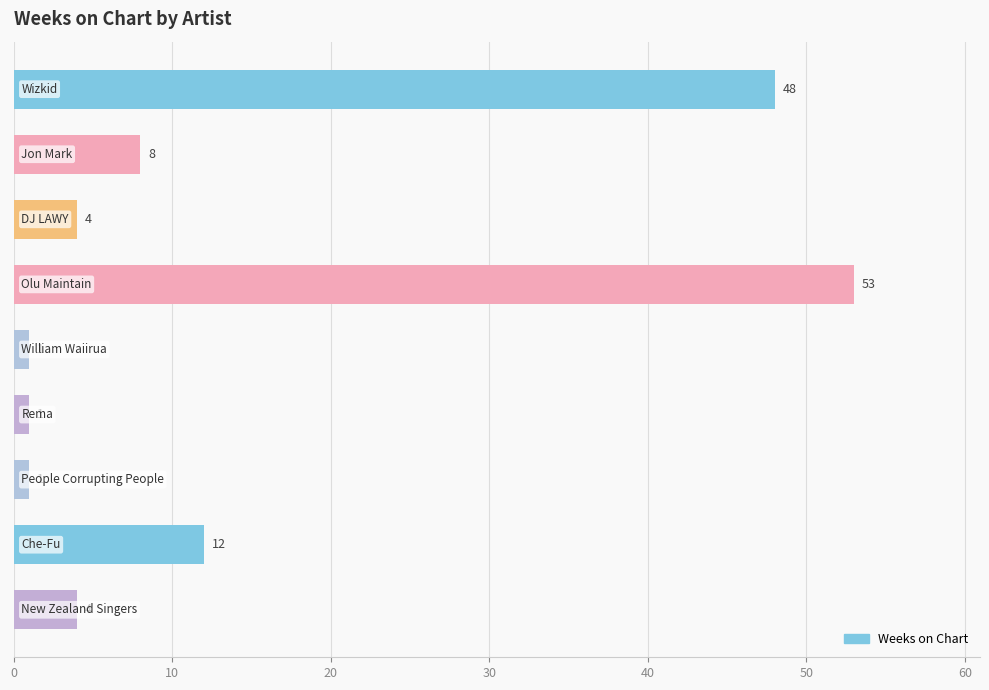

What is the difference between the second highest and minimum values?

47